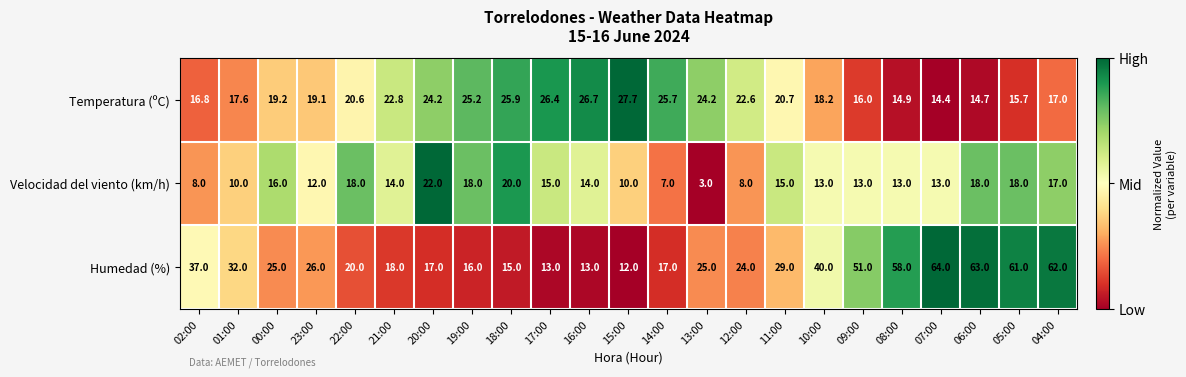

List the series in order of their peak value, highest first.

Humedad (%), Temperatura (ºC), Velocidad del viento (km/h)